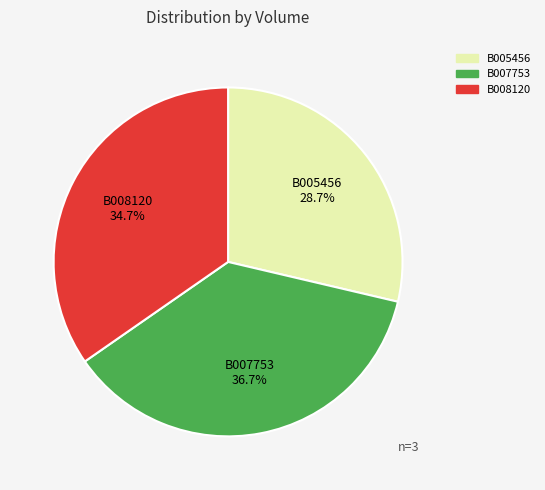

Is there a majority slice in this chart?

No